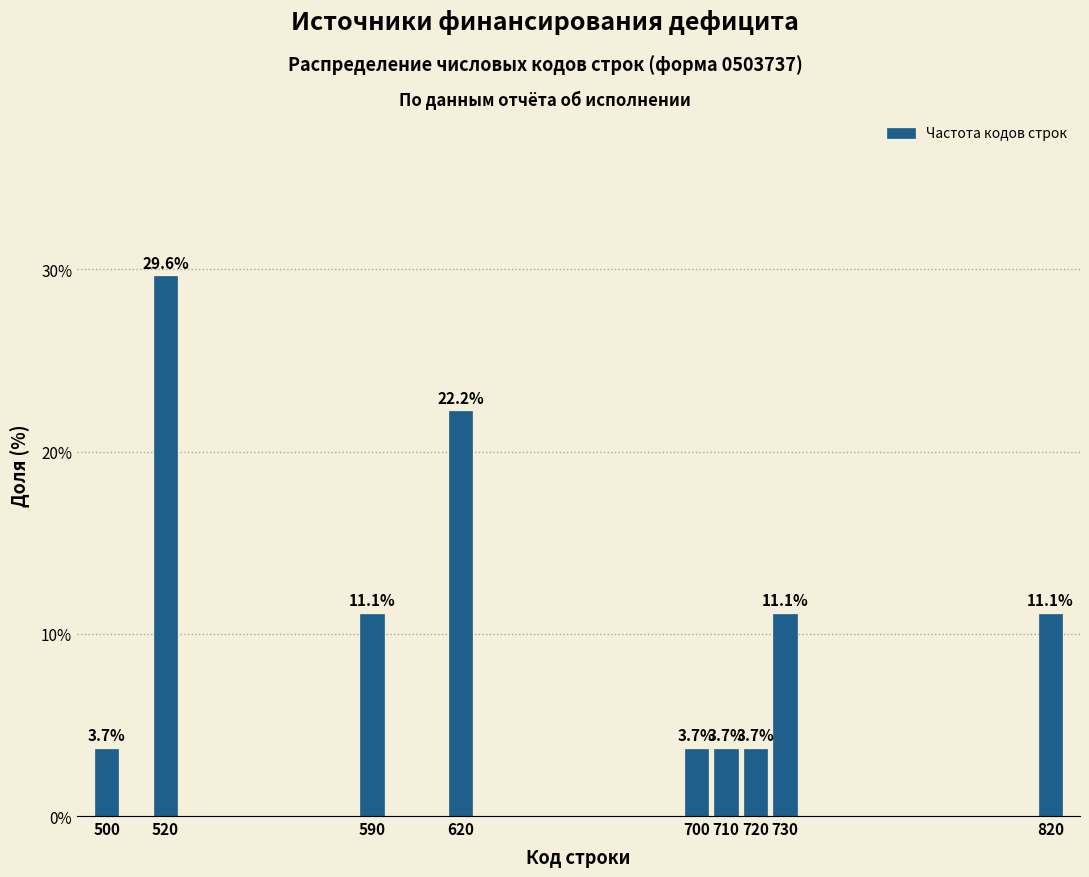

Reading left to right, list all the values displayed in this chart.

500=3.7	520=29.6	590=11.1	620=22.2	700=3.7	710=3.7	720=3.7	730=11.1	820=11.1